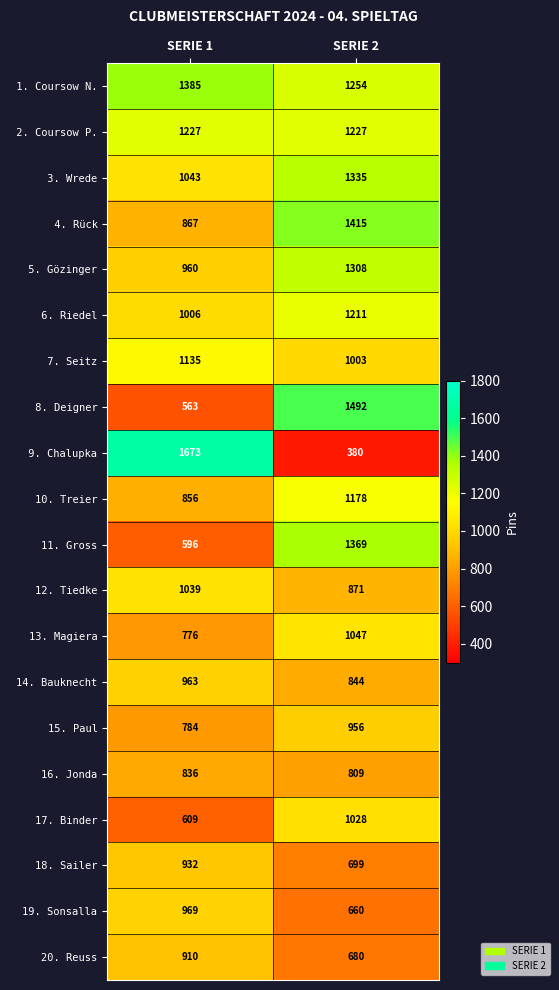

What is the difference between the maximum and minimum values in the 19. Sonsalla series?

309